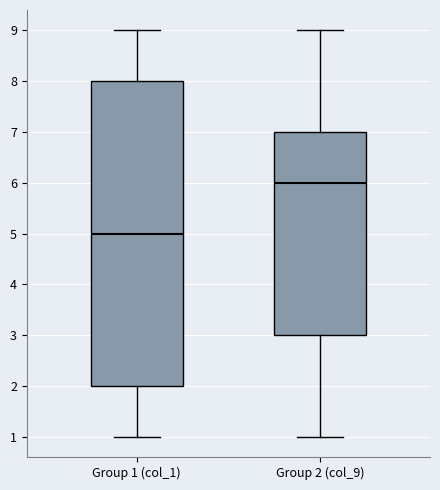

Where does the lower whisker of the box for Group 2 (col_9) end on the y-axis? The values are not printed on the chart, so give them approximately, as read against the axis.

1